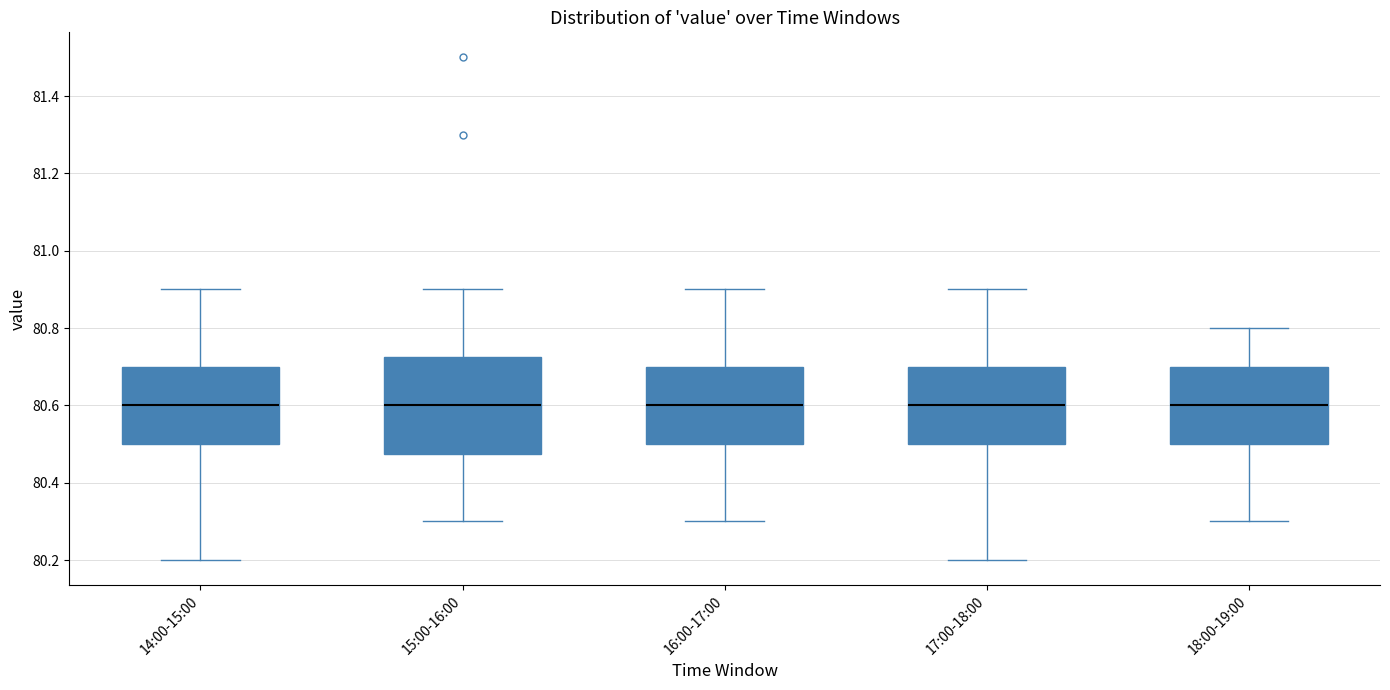

Where does the lower whisker of the box for 17:00-18:00 end on the y-axis? The values are not printed on the chart, so give them approximately, as read against the axis.

80.20